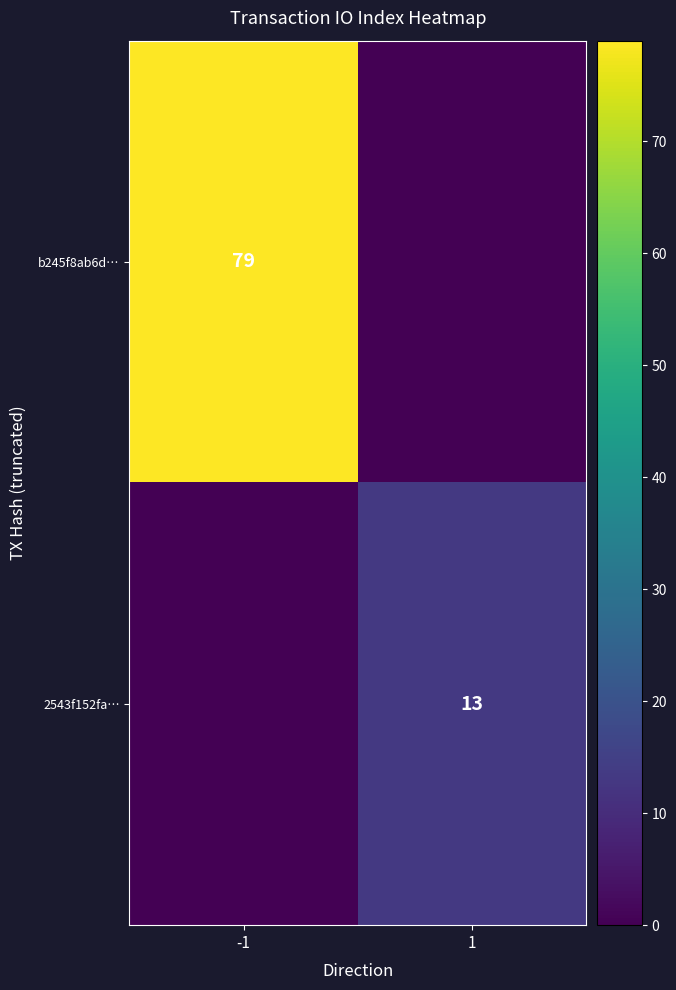

What is the difference between the highest and lowest values at 1?

13